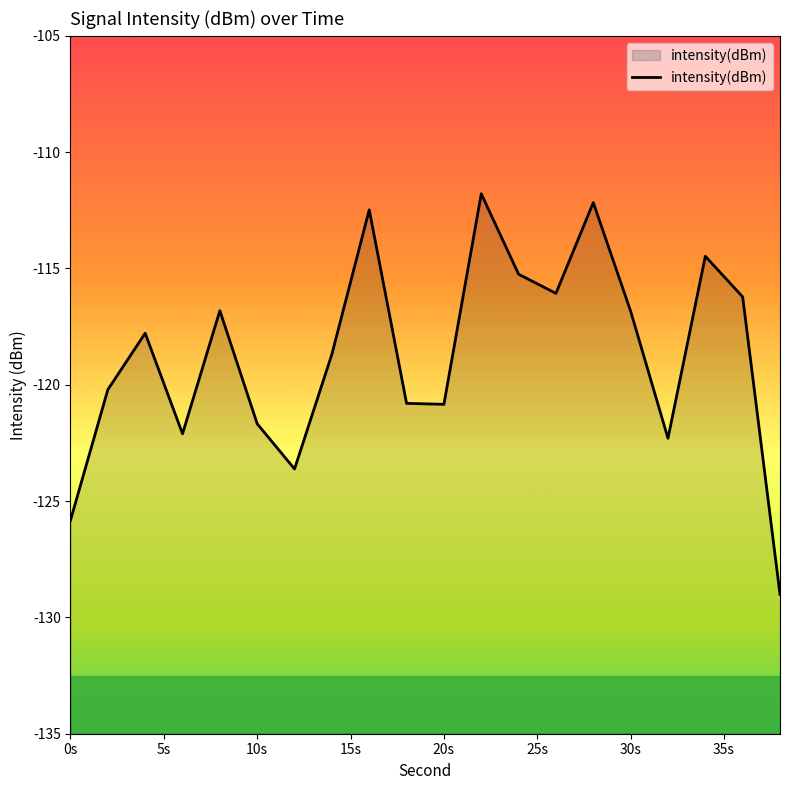

How many values exceed -117?

9